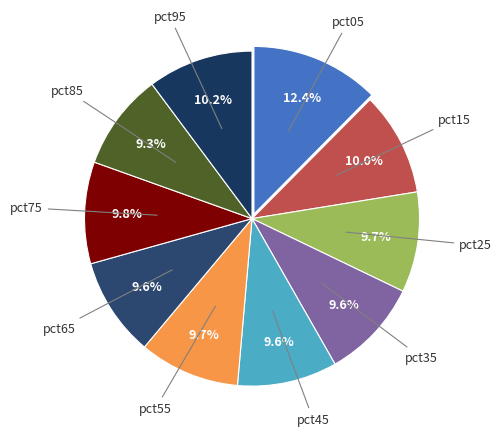

To the nearest percent, what portion does pct25 represent?

10%